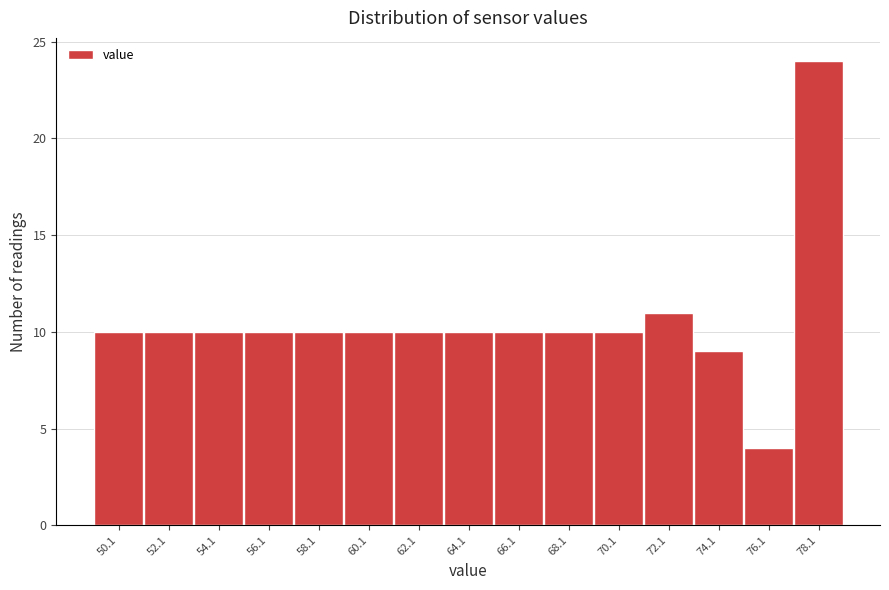

Reading left to right, list every bar in this chart as the range it spans on the x-axis followed by its height. Neither the bar edges nor the heights are printed on the chart, so give them approximately, as read against the axes.

49.1 to 51.1: 10
51.1 to 53.1: 10
53.1 to 55.1: 10
55.1 to 57.1: 10
57.1 to 59.1: 10
59.1 to 61.1: 10
61.1 to 63.1: 10
63.1 to 65.1: 10
65.1 to 67.1: 10
67.1 to 69.1: 10
69.1 to 71.1: 10
71.1 to 73.1: 11
73.1 to 75.1: 9
75.1 to 77.1: 4
77.1 to 79.1: 24